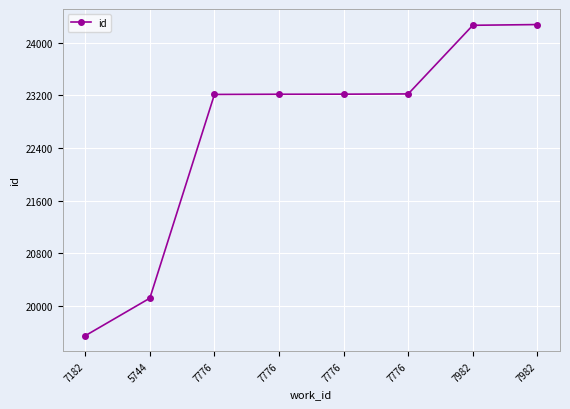

Reading left to right, transcribe all the data shown in this chart.

7182=19549	5744=20119	7776=23212	7776=23215	7776=23216	7776=23220	7982=24262	7982=24273